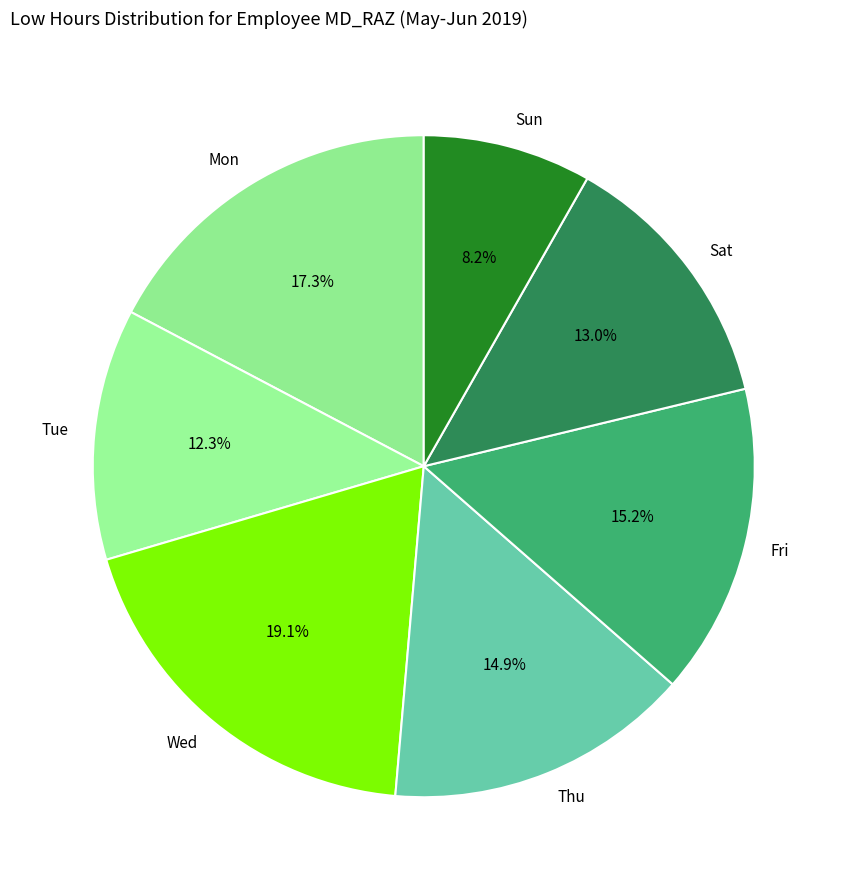

Combined, do Wed and Tue account for over 50%?

No